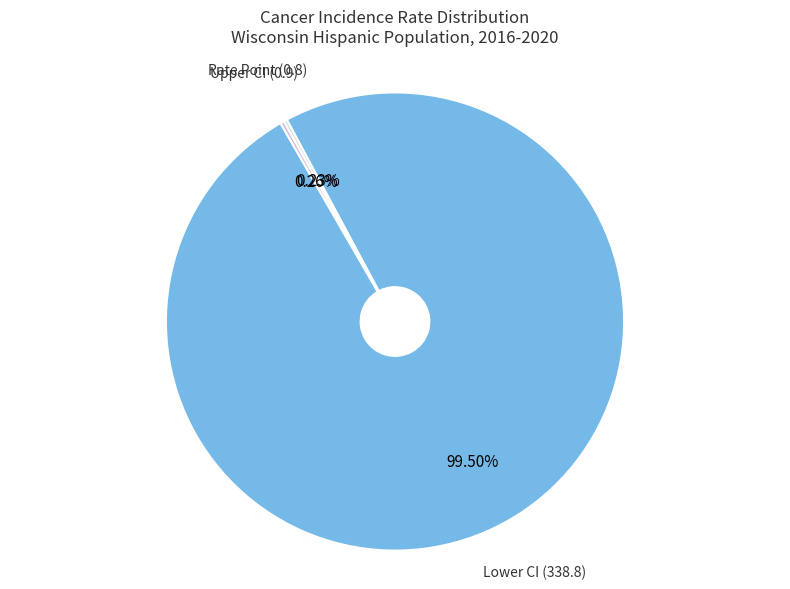

Which category accounts for the majority?

Lower CI (338.8)